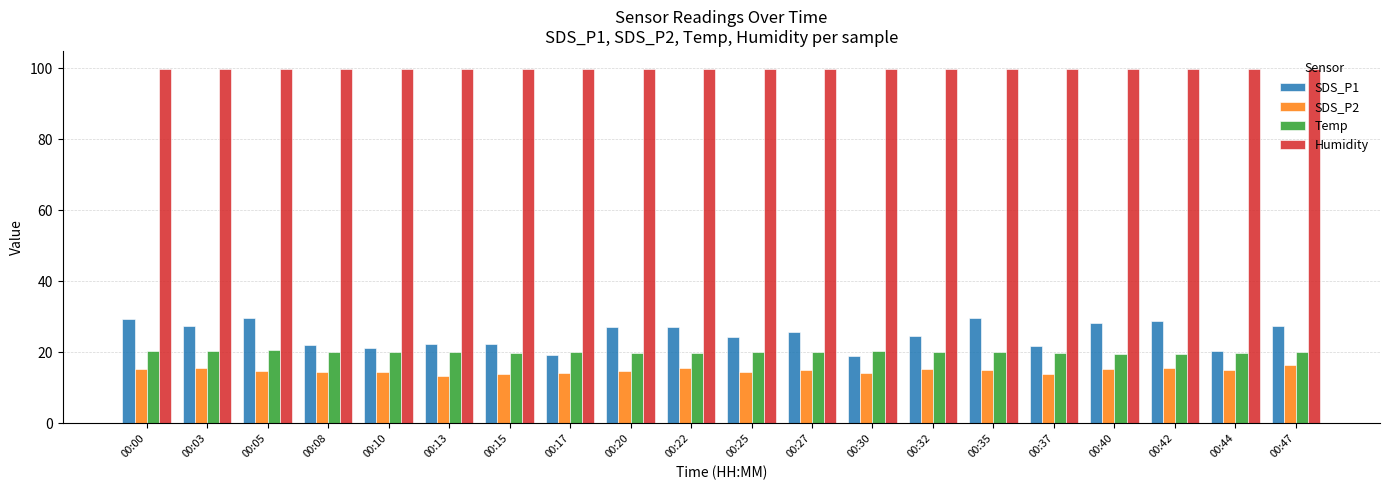

How many groups of bars are there?

20